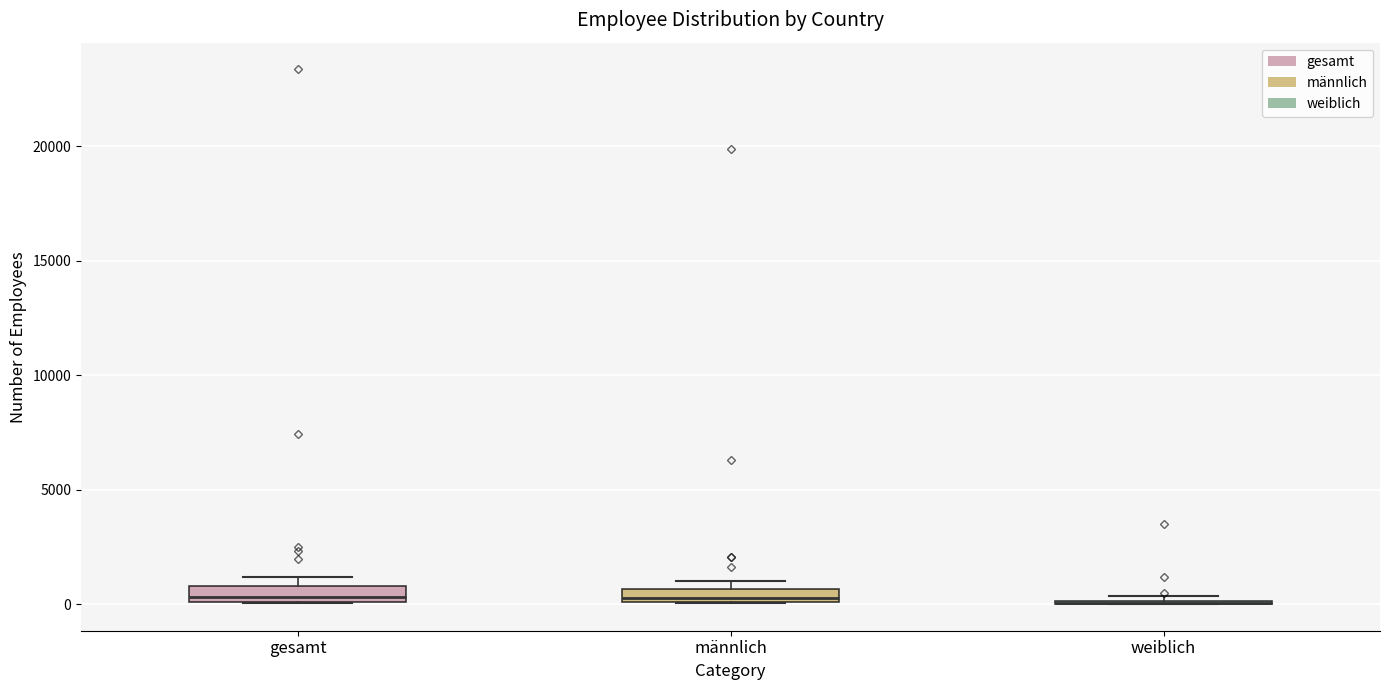

Where is the lower edge of the box for männlich on the y-axis? The values are not printed on the chart, so give them approximately, as read against the axis.

0